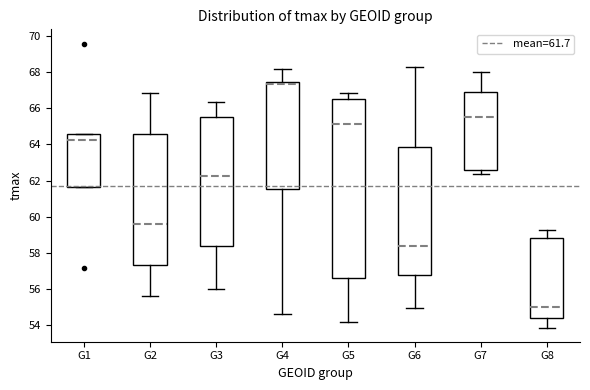

Where does the median line of the box for G1 sit on the y-axis? The values are not printed on the chart, so give them approximately, as read against the axis.

64.2